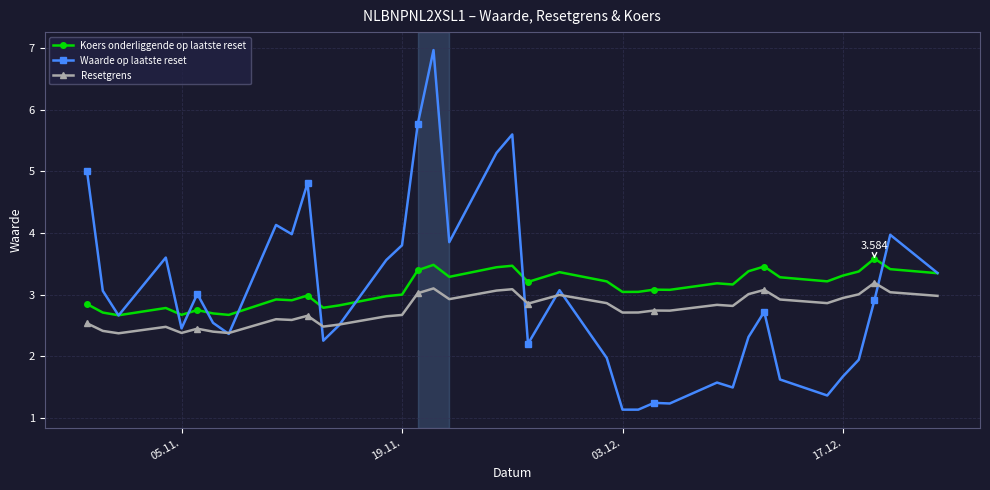

True or false: Resetgrens has more than 2 interior local peaks.

True